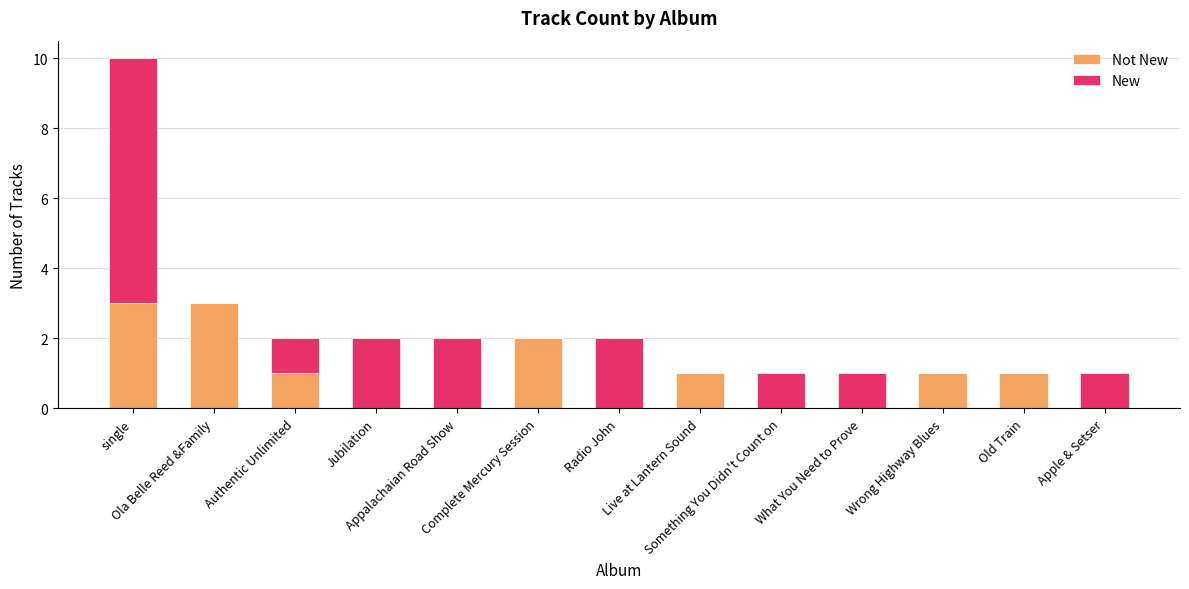

What is the sum of the Not New values at Apple & Setser and Complete Mercury Session?

2